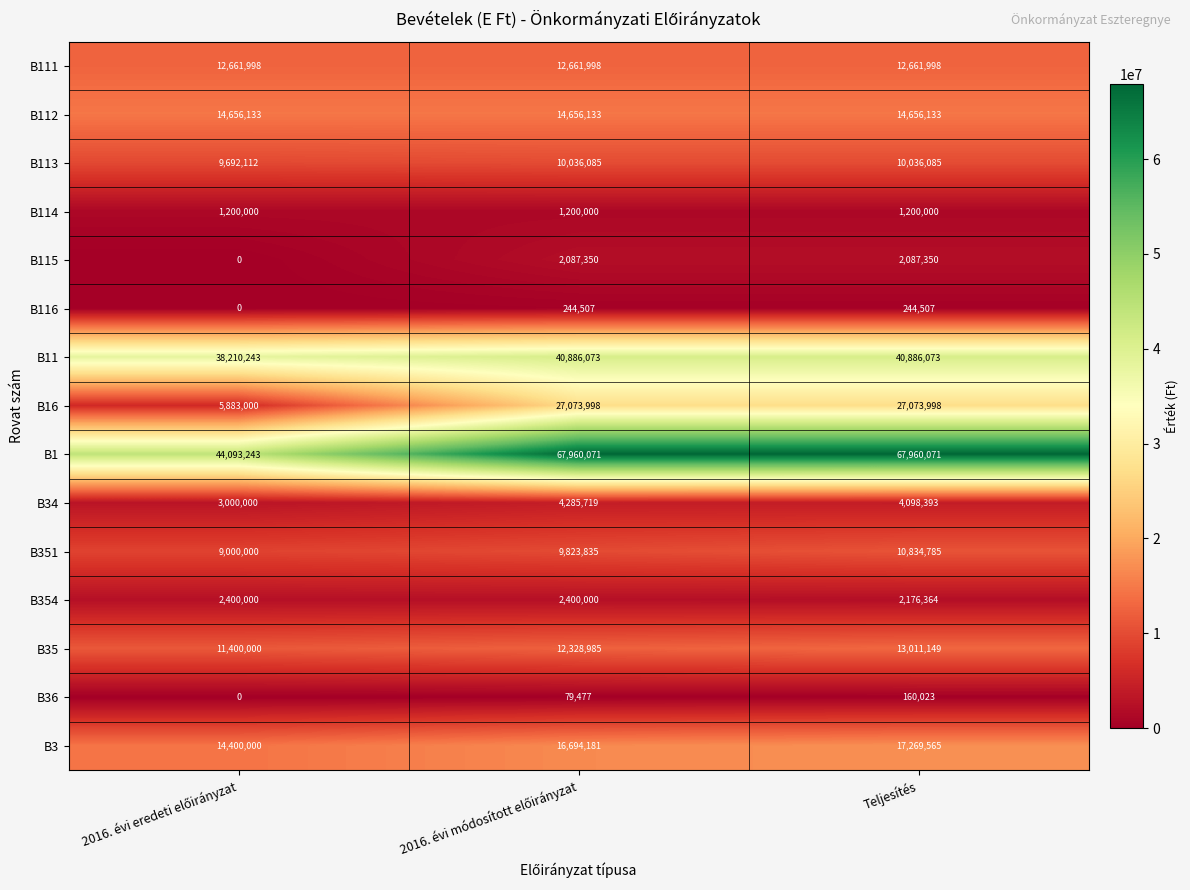

Which series has the widest spread of values?

B1